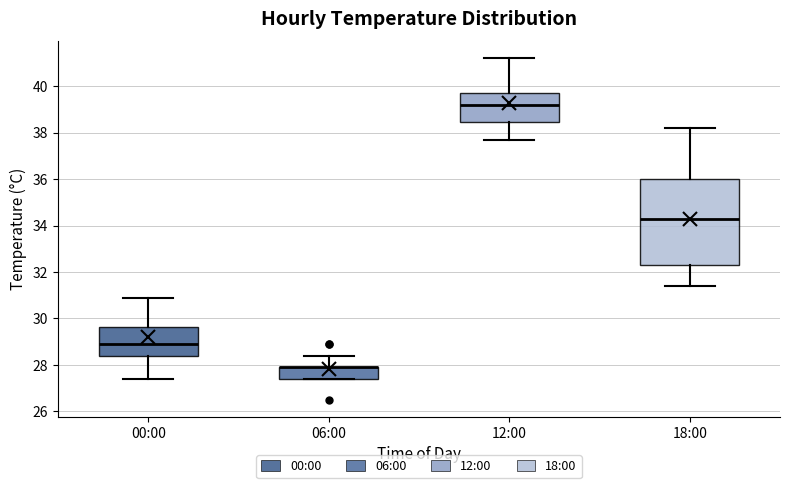

Reading left to right, read every box against the y-axis: the position of its median line, the range the box covers, and the ends of its whiskers. The values are not printed on the chart, so give them approximately, as read against the axis.

00:00: median 29.0, box 28.4 to 29.6, whiskers 27.4 to 31.0
06:00: median 28.0 (drawn on the box's upper edge), box 27.4 to 28.0, whiskers 27.4 to 28.4
12:00: median 39.2, box 38.4 to 39.8, whiskers 37.8 to 41.2
18:00: median 34.4, box 32.4 to 36.0, whiskers 31.4 to 38.2